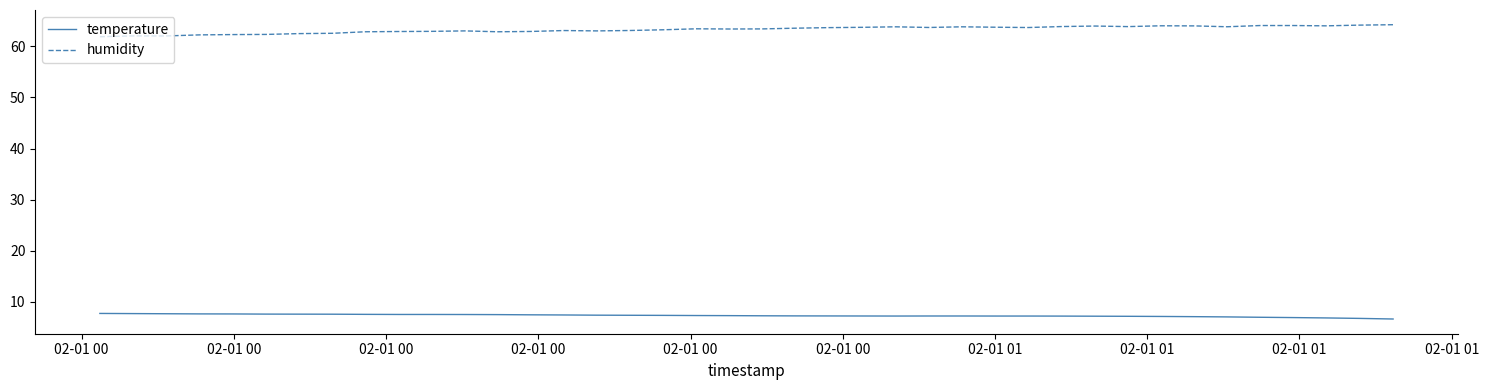

Which series has the largest total across all categories?

humidity